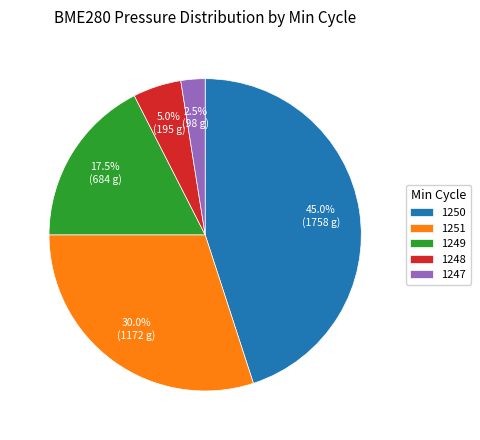

How many slices are in this pie chart?

5